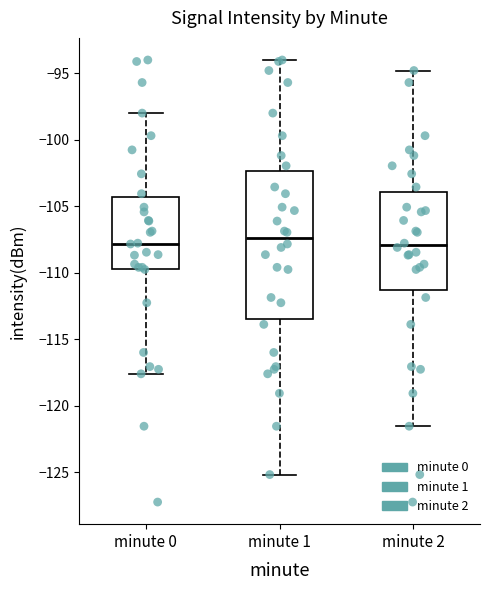

Reading left to right, read every box against the y-axis: the position of its median line, the range the box covers, and the ends of its whiskers. The values are not printed on the chart, so give them approximately, as read against the axis.

minute 0: median -108.0, box -109.5 to -104.5, whiskers -117.5 to -98.0
minute 1: median -107.5, box -113.5 to -102.5, whiskers -125.0 to -94.0
minute 2: median -108.0, box -111.5 to -104.0, whiskers -121.5 to -95.0